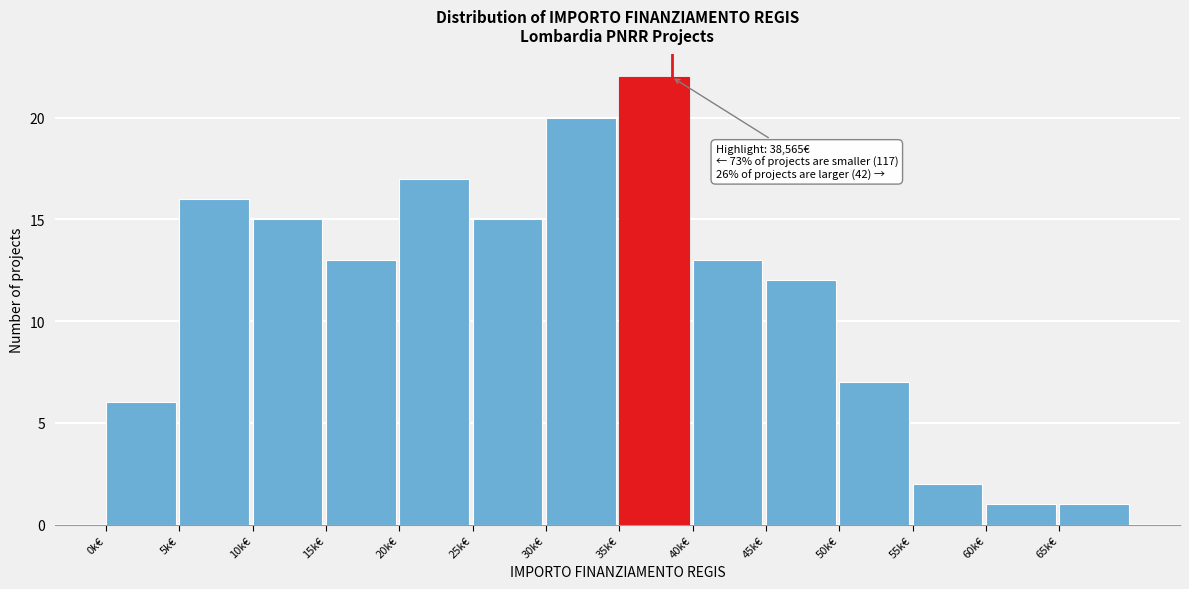

Reading left to right, extract all data points from this chart.

0k€=6	5k€=16	10k€=15	15k€=13	20k€=17	25k€=15	30k€=20	35k€=22	40k€=13	45k€=12	50k€=7	55k€=2	60k€=1	65k€=1